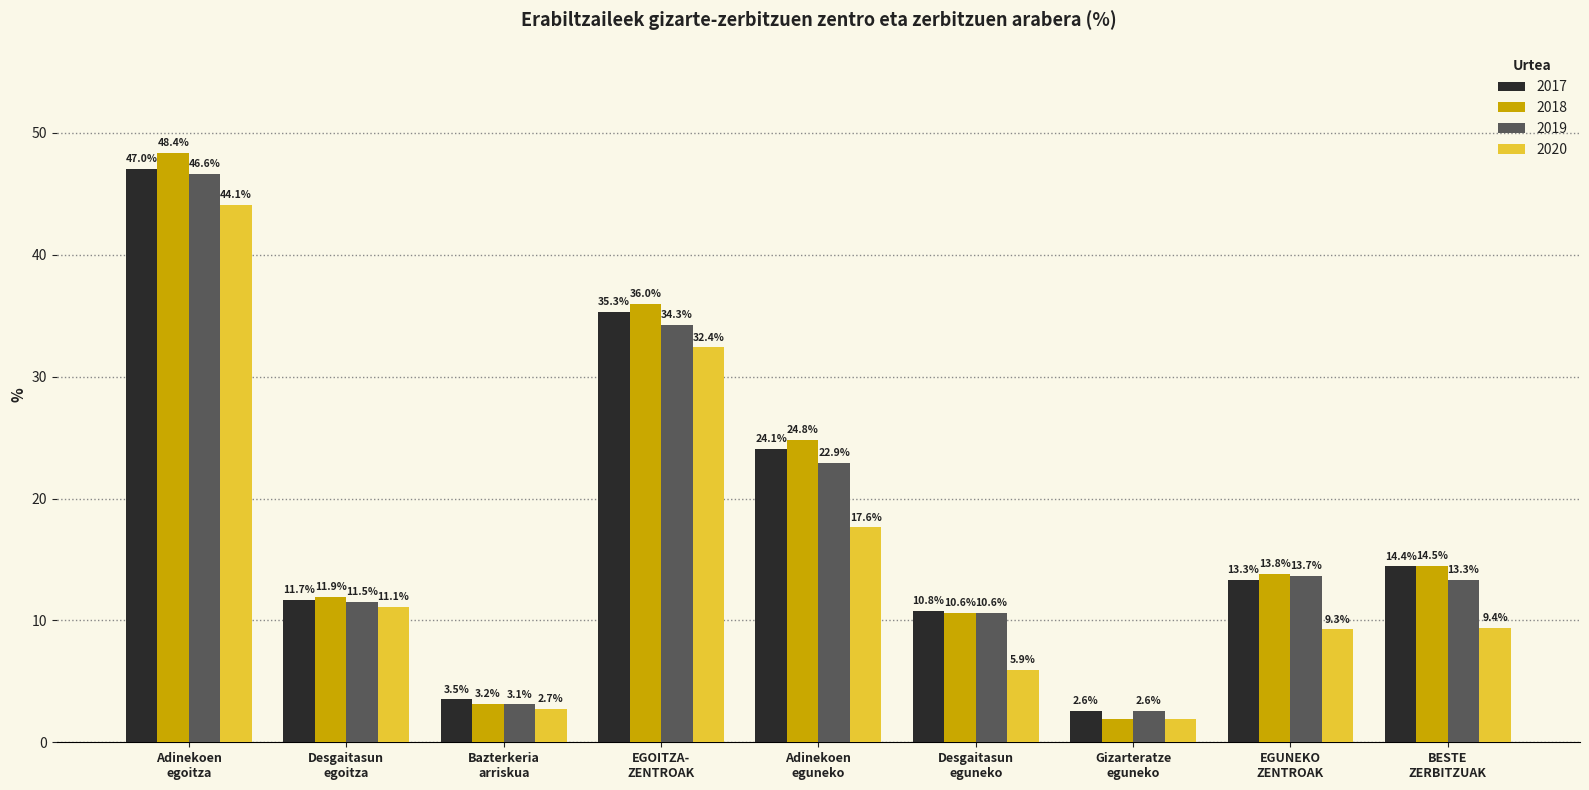

Count the number of data series in this chart.

4